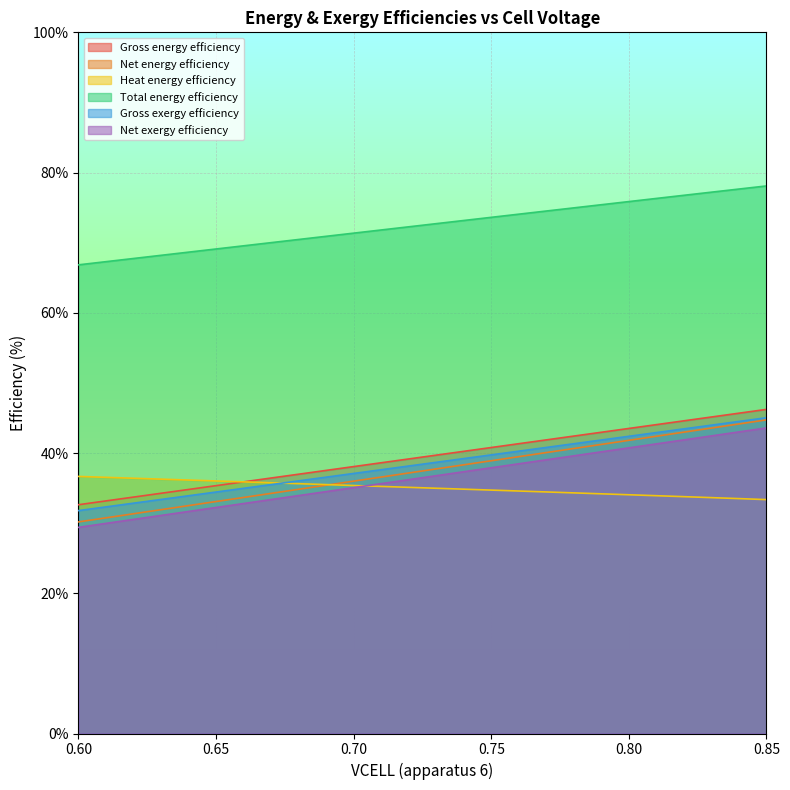

At which category is the sum across all series the highest?

0.85